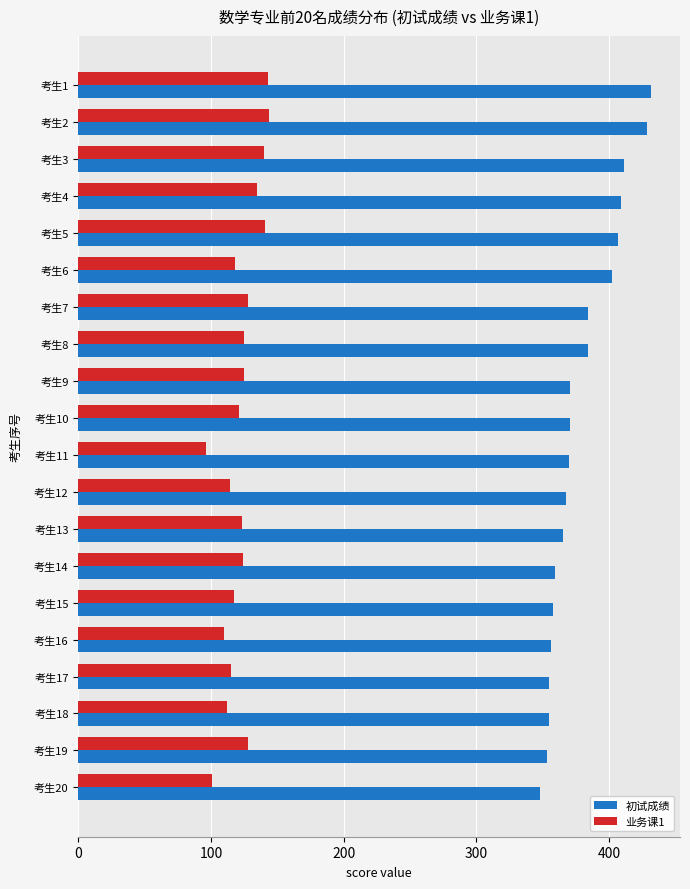

List the series in order of their peak value, highest first.

初试成绩, 业务课1